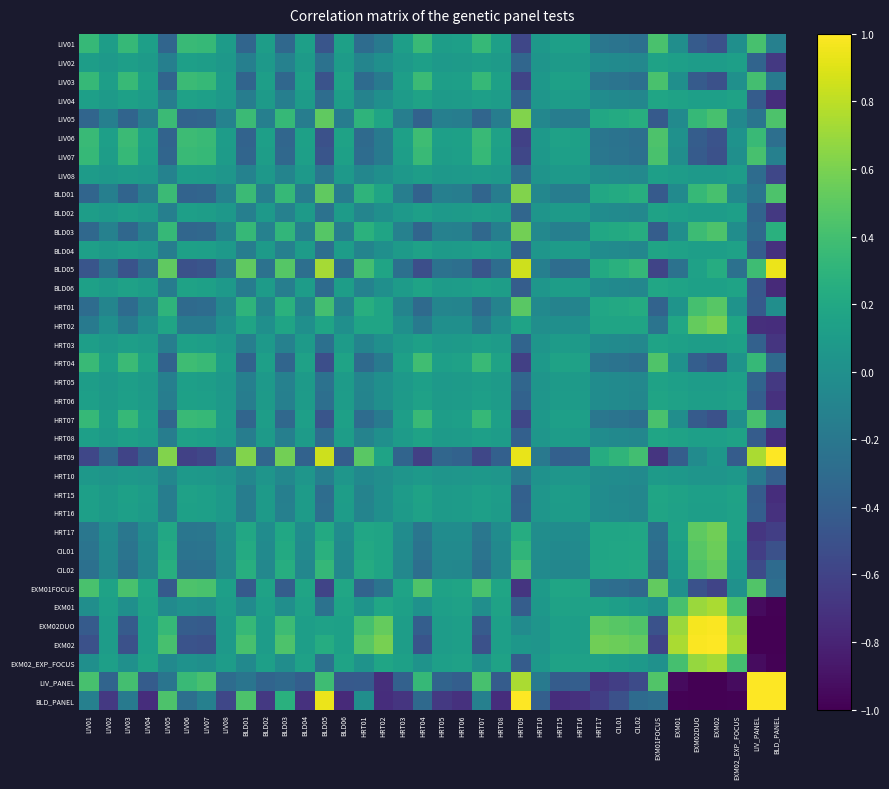

Which label corresponds to the smallest value in the chart?

BLD_PANEL